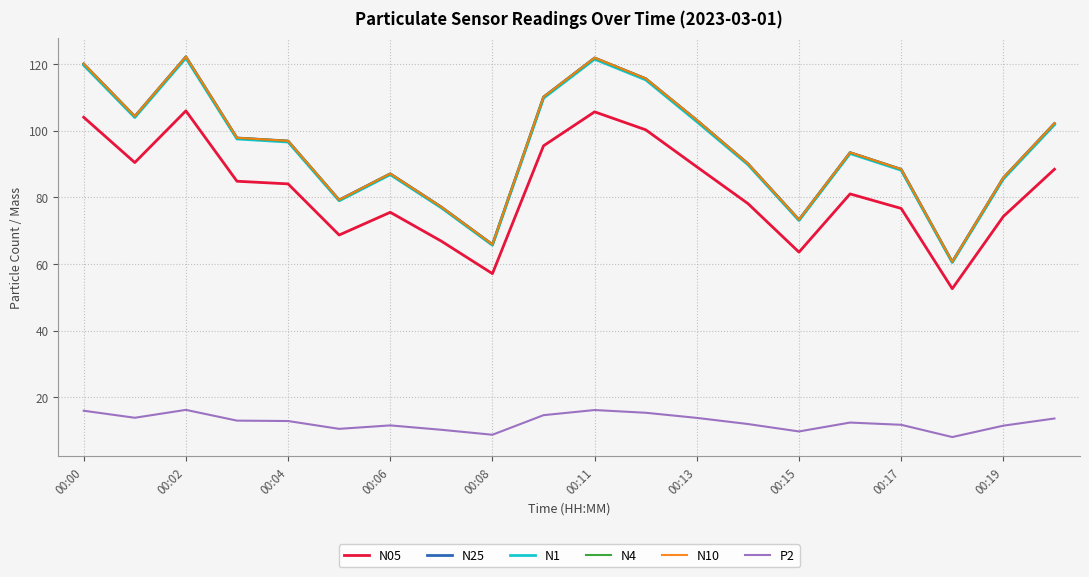

What is the minimum value for N4?

60.6